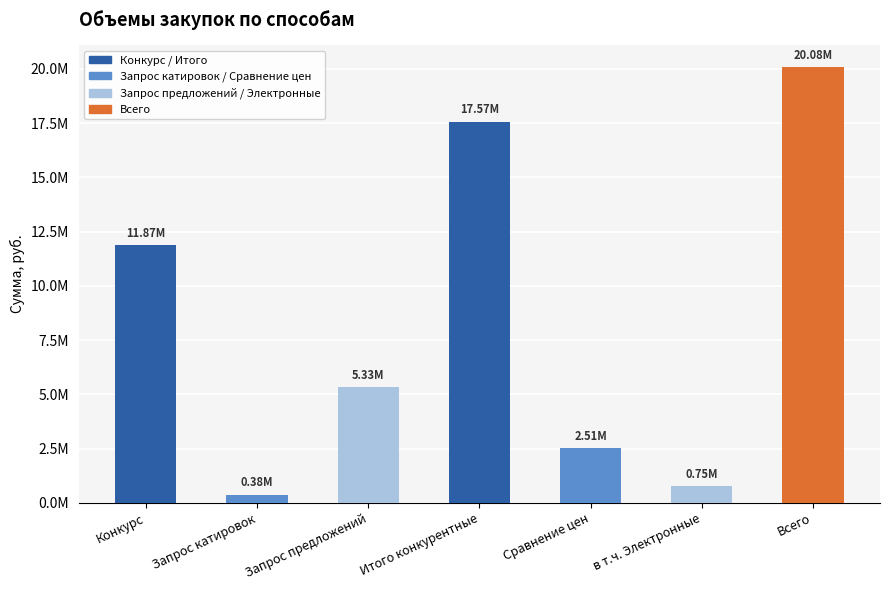

What is the ratio of the value at в т.ч. Электронные to the value at Сравнение цен?

0.3